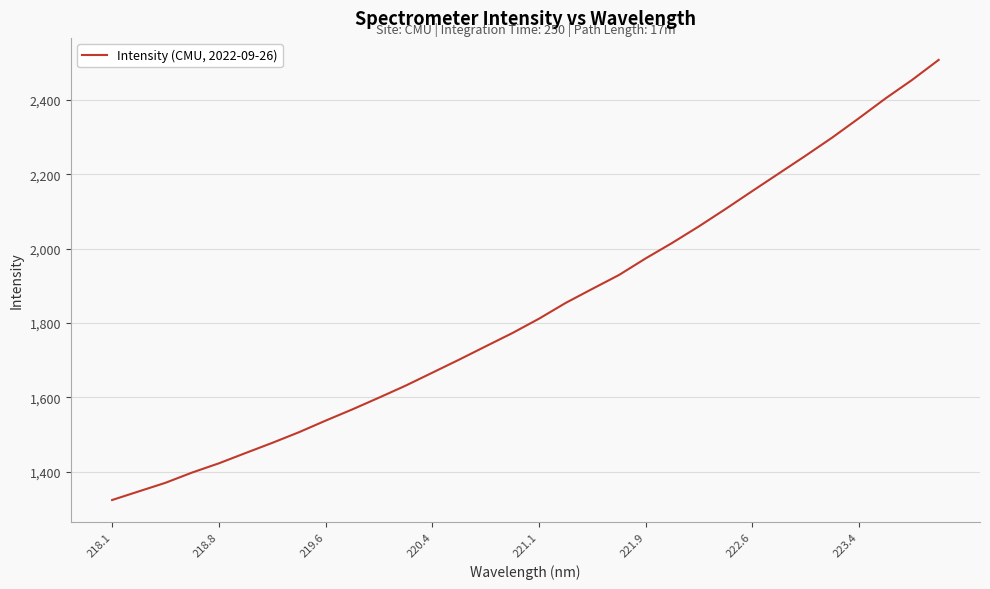

Does the chart have visible grid lines?

Yes